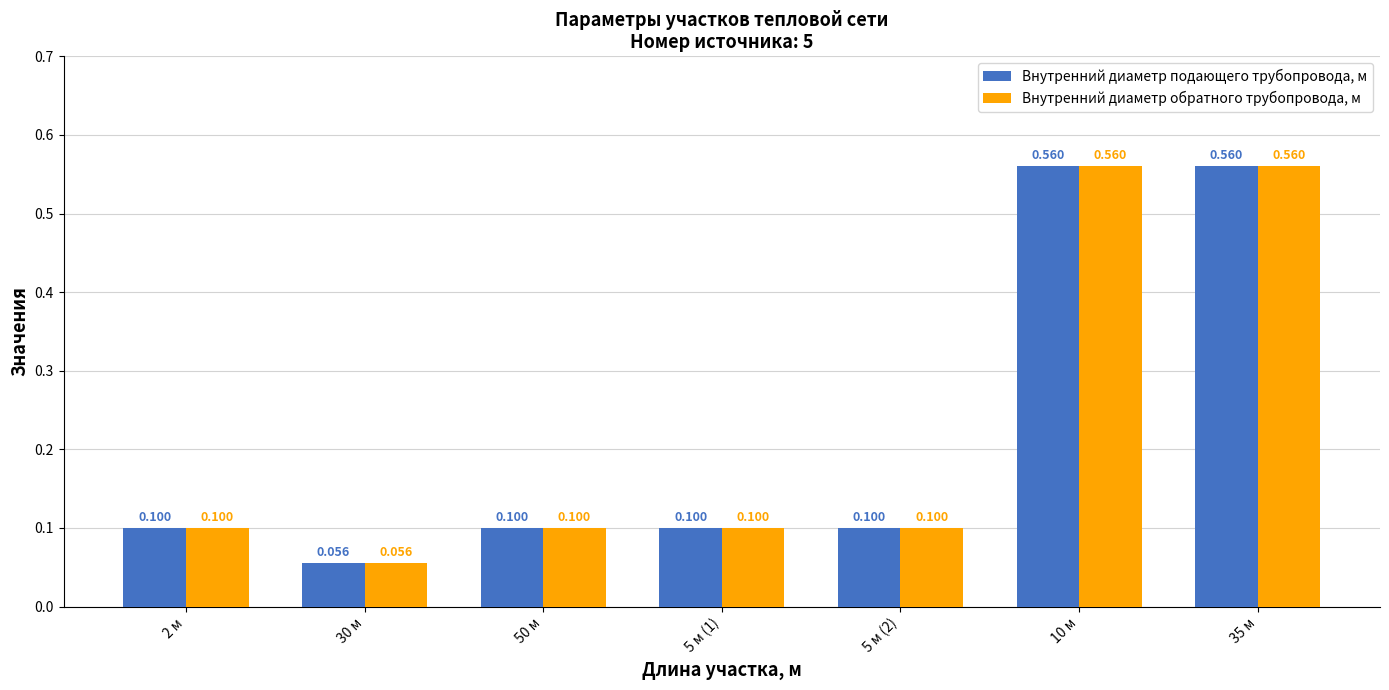

Is it true that Внутренний диаметр обратного трубопровода, м equals 0.2 at 2 м?

False